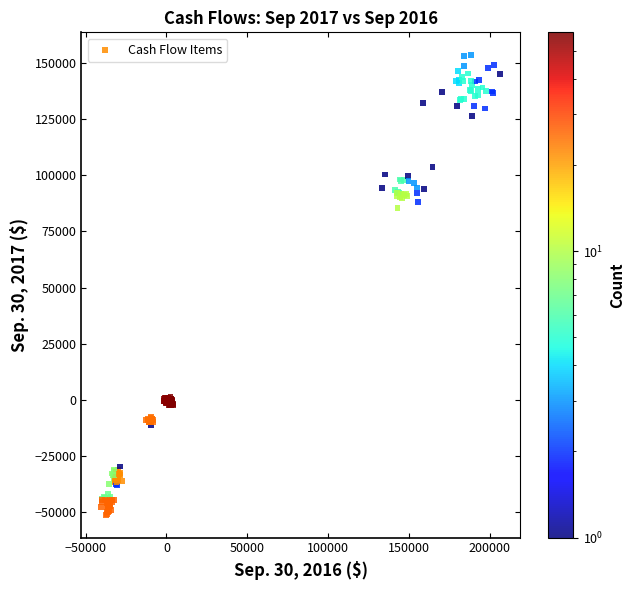

What Y value in the scatter plot is closest to 51135?

85408.7